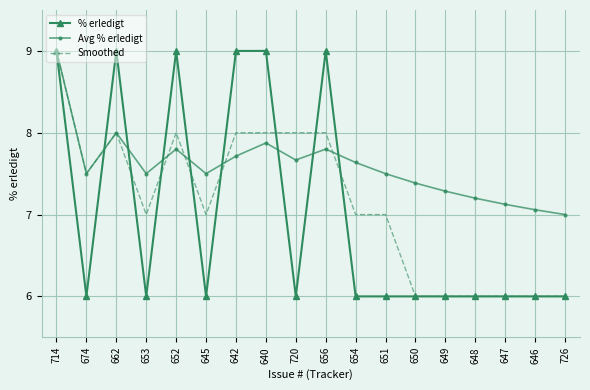

The Smoothed series shows 7.0 at 651. True or false?

True